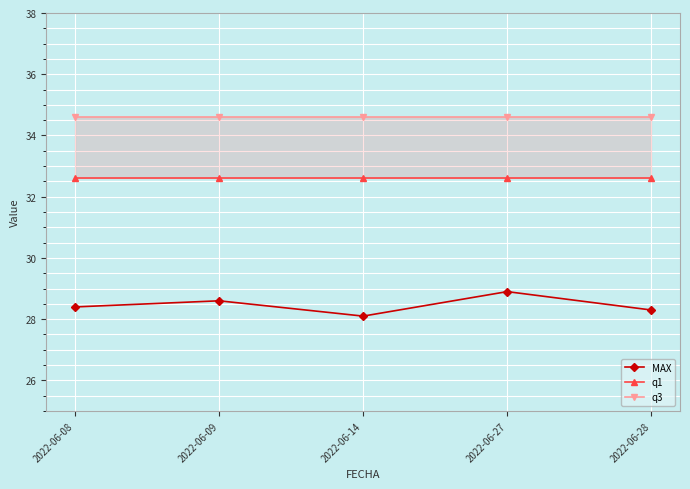

What is the highest value of the MAX series?

28.9